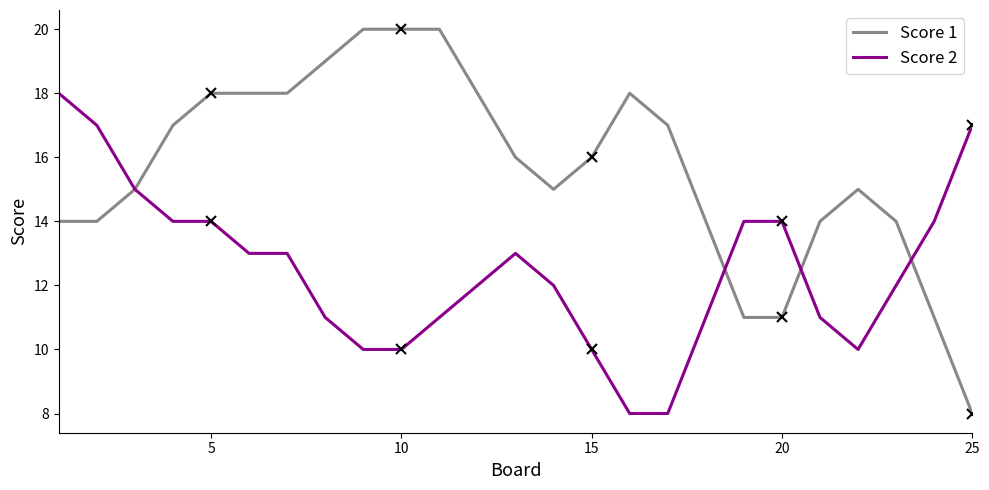

What is the minimum value for Score 2?

8